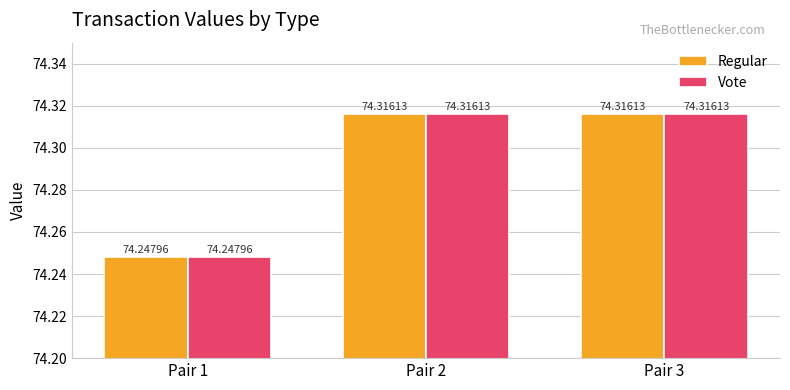

What is the greatest value displayed?

74.3